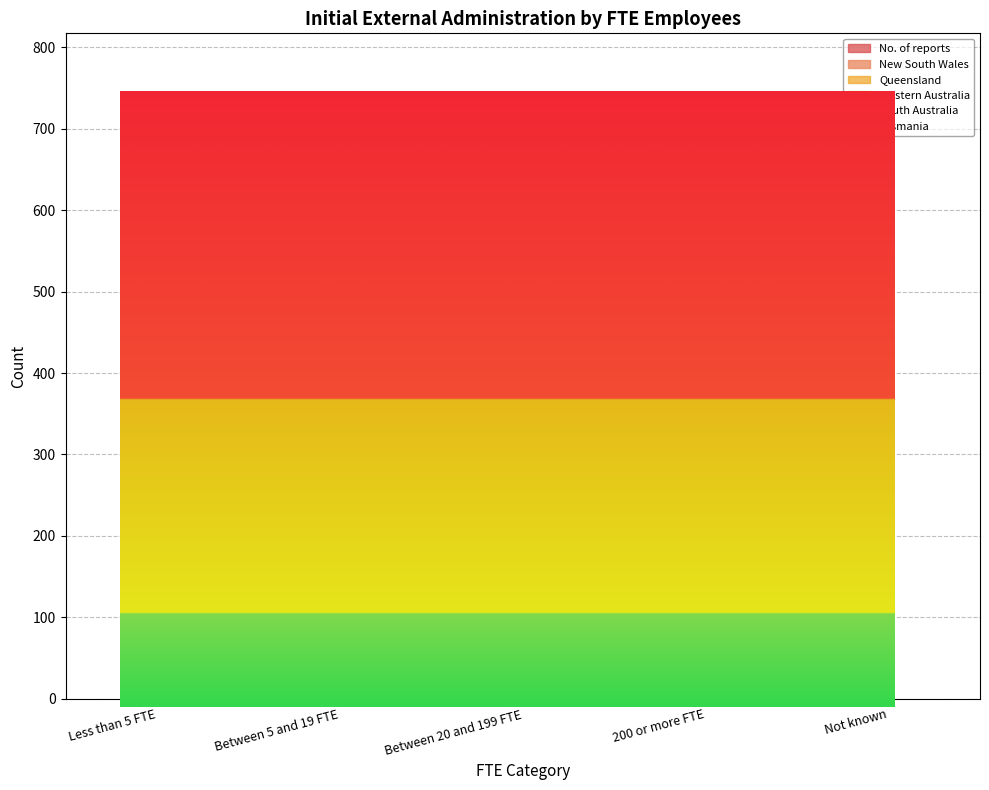

How many data points in South Australia are less than 97?

2